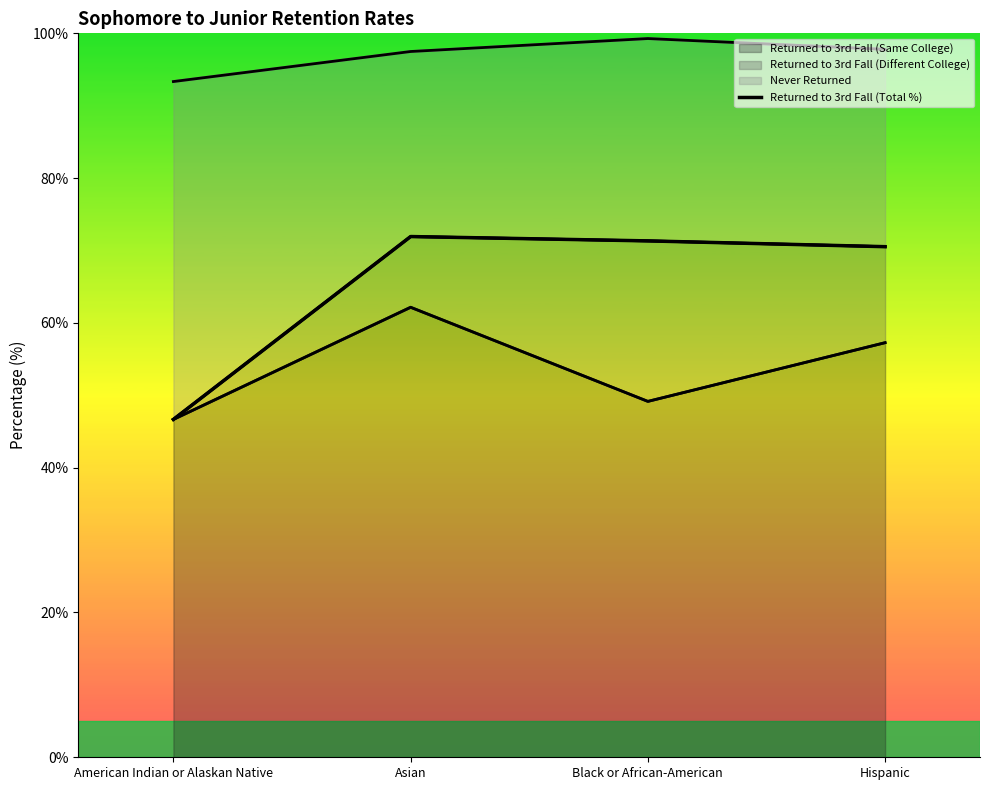

What is the label of the 3rd point from the left?

Black or African-American